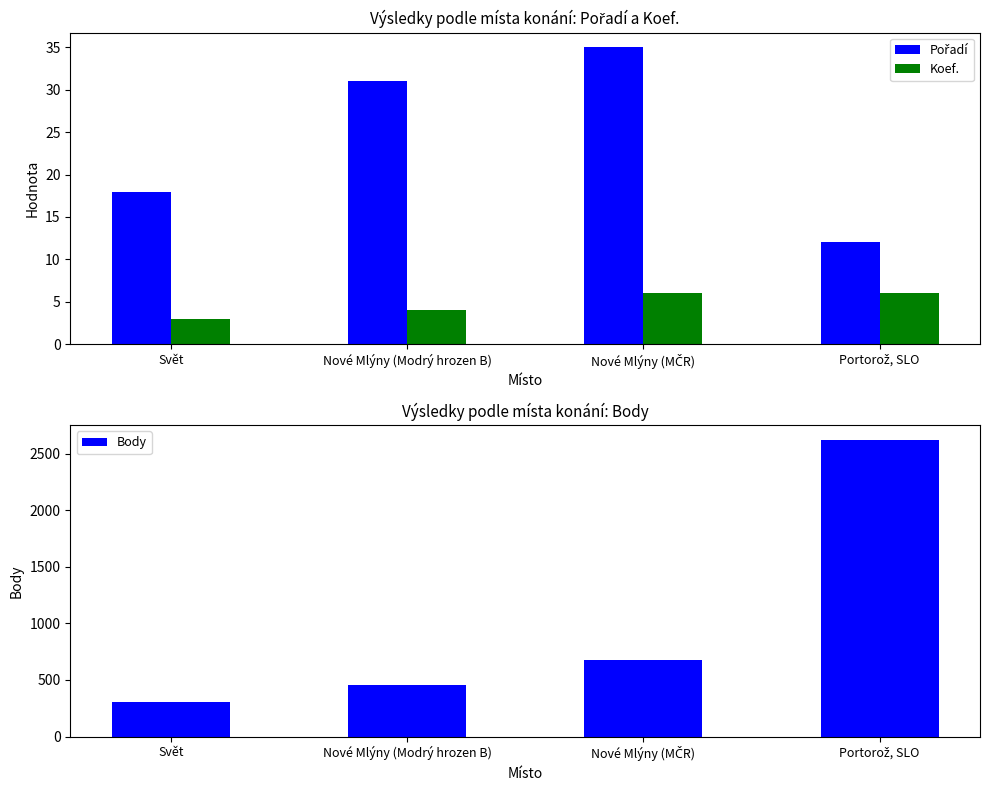

Reading left to right, transcribe all the data shown in this chart.

Pořadí: 18	31	35	12
Koef.: 3	4	6	6
Body: 303	459	679	2621